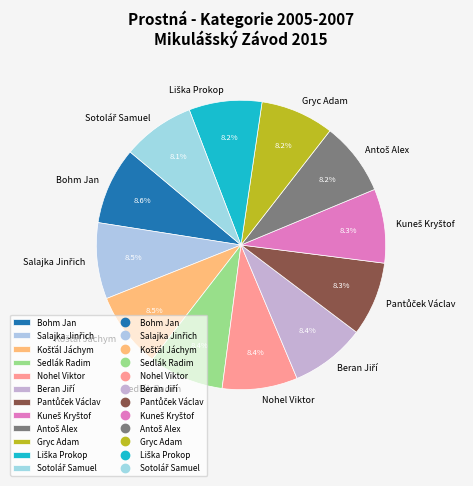

Does Sedlák Radim account for over 50% of the chart?

No